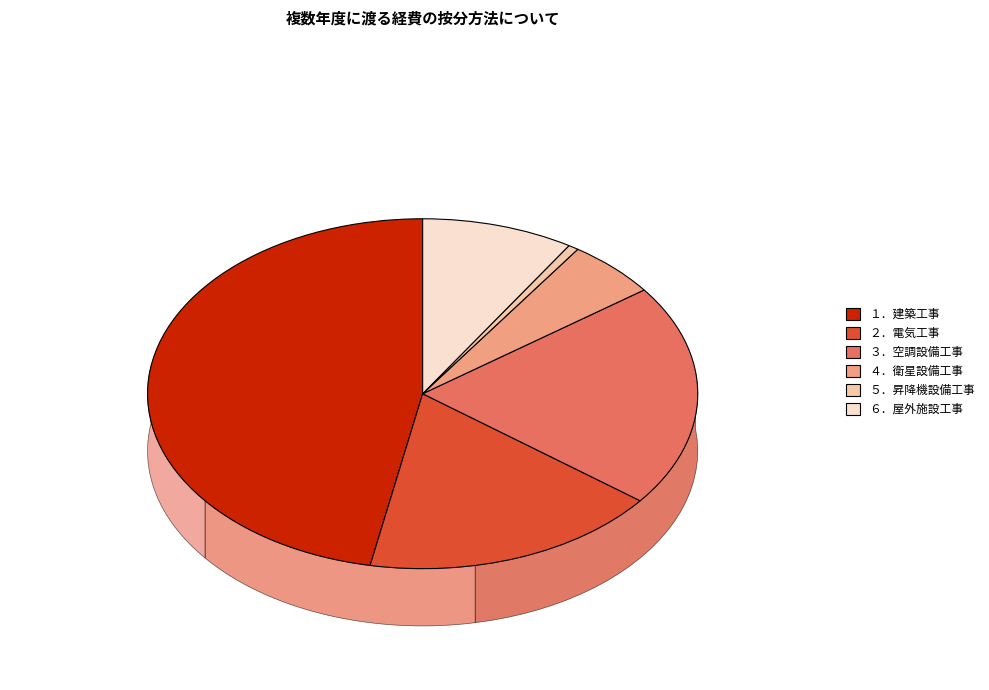

Which slice is the smallest?

５．昇降機設備工事